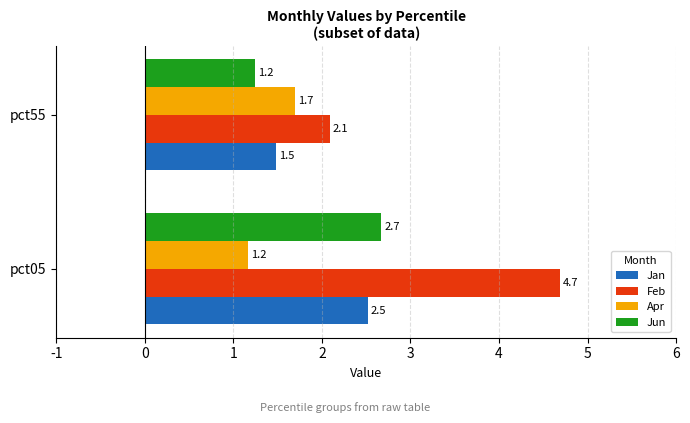

Where is Jan nearest to the value 1?

pct55